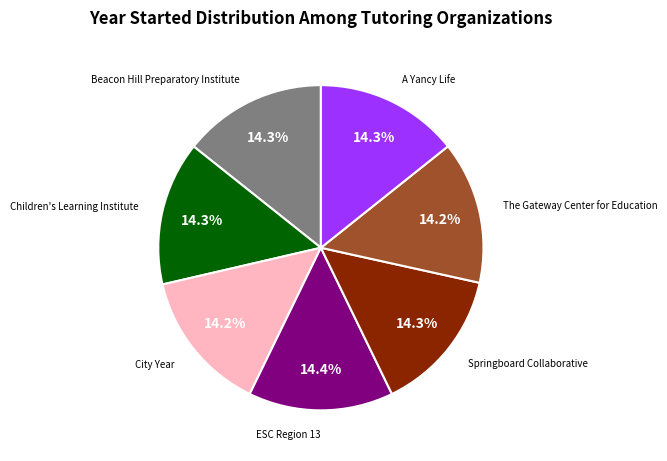

Does any single category account for the majority?

No